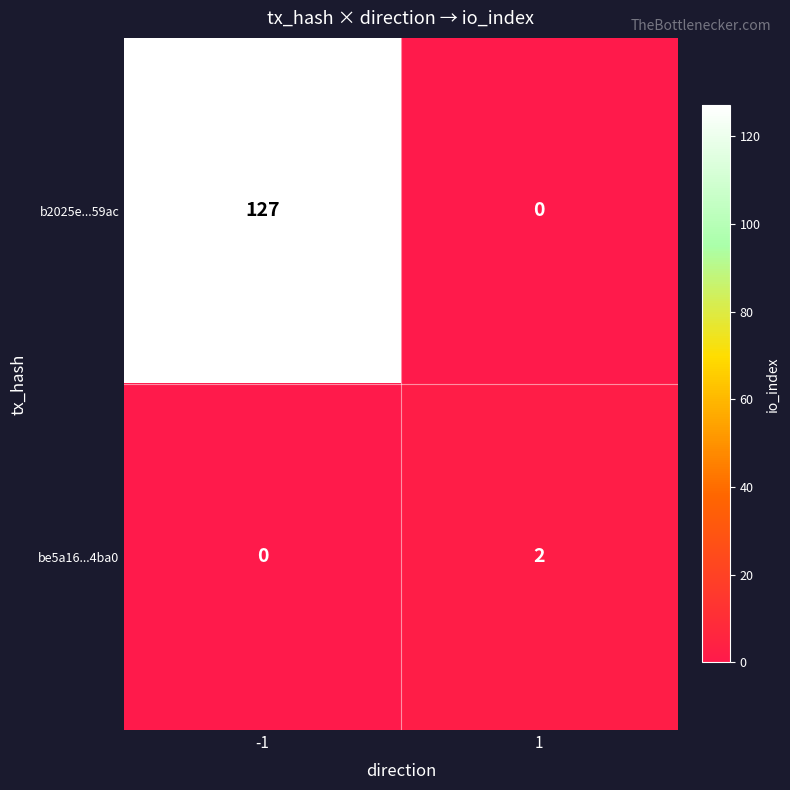

Rank the series by their maximum value, from highest to lowest.

b2025e...59ac, be5a16...4ba0